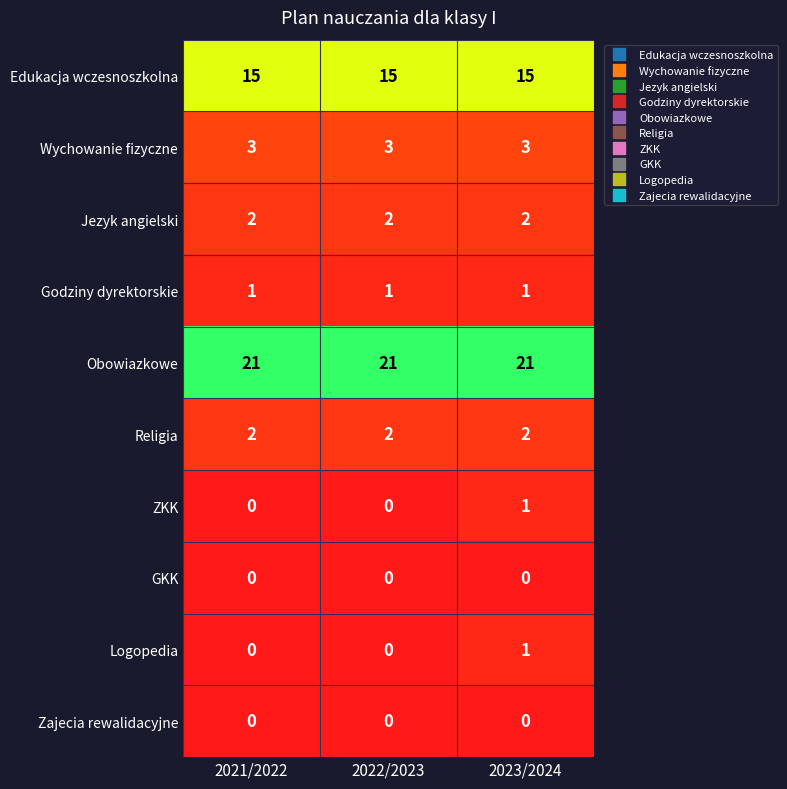

What is the sum of the Wychowanie fizyczne values at 2023/2024 and 2022/2023?

6